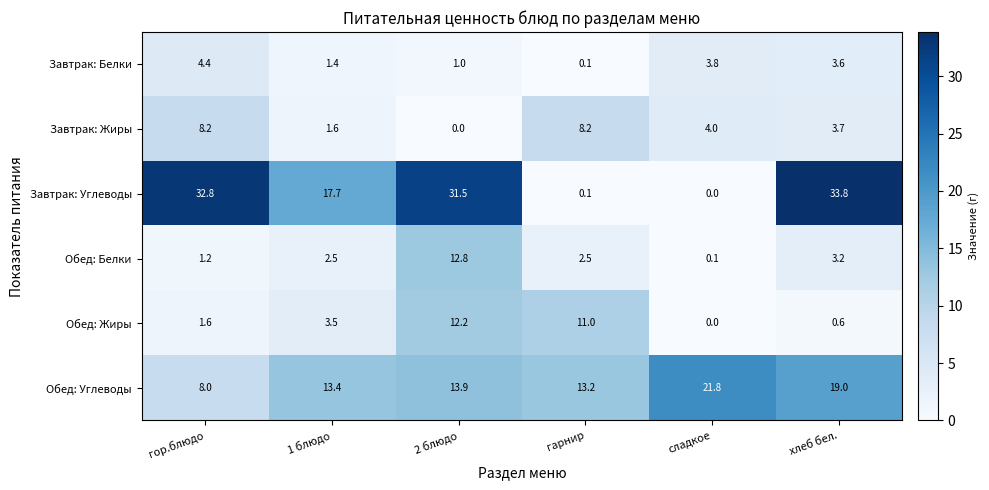

The Обед: Углеводы series shows 13.2 at гарнир. True or false?

True